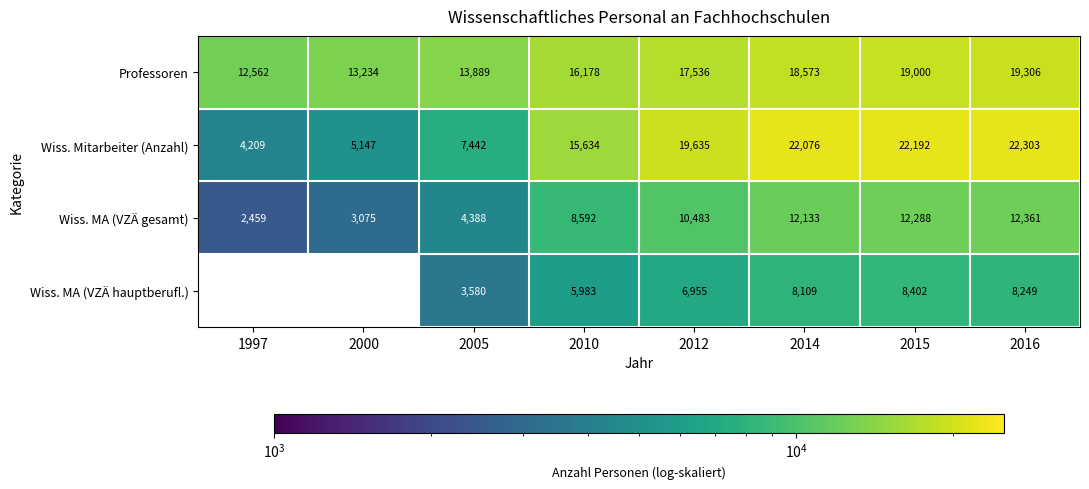

At which category is the sum across all series the highest?

2016